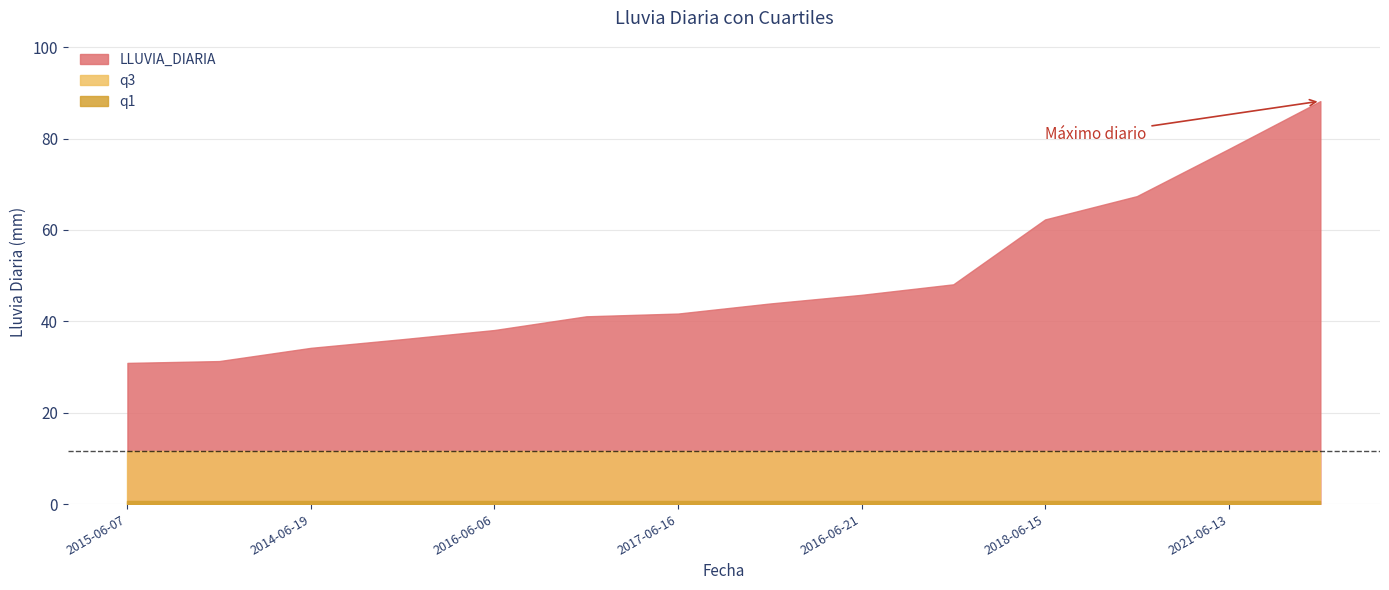

At which label does q3 reach its minimum?

2015-06-07